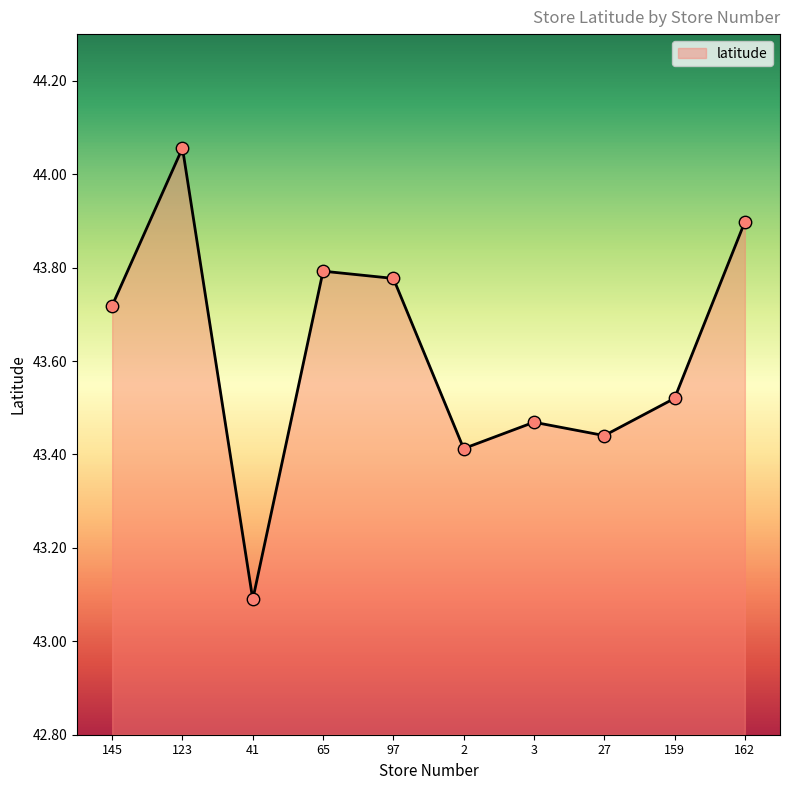

What is the ratio of the value at 3 to the value at 2?

1.0